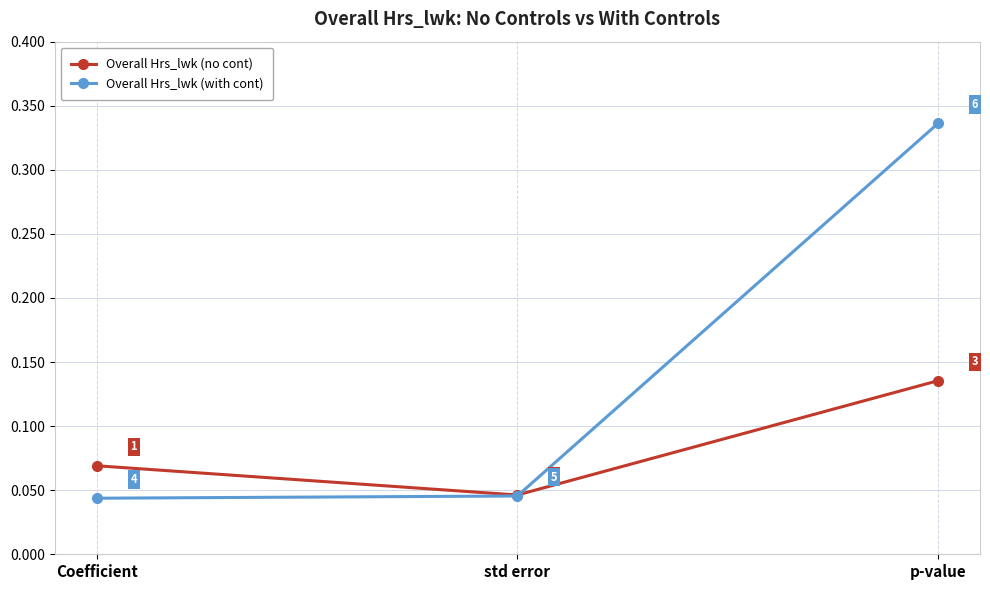

What position from the right is Coefficient?

3